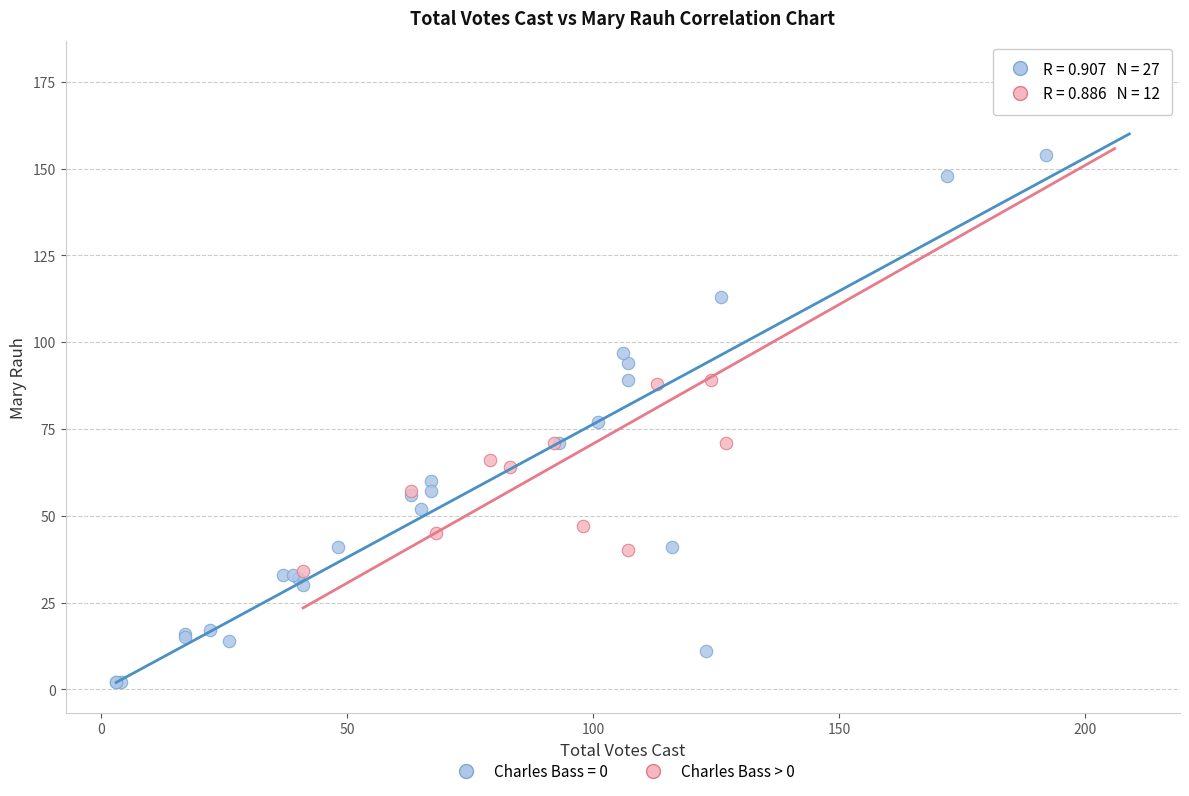

Which series has the largest Y range (max minus min)?

Charles Bass = 0